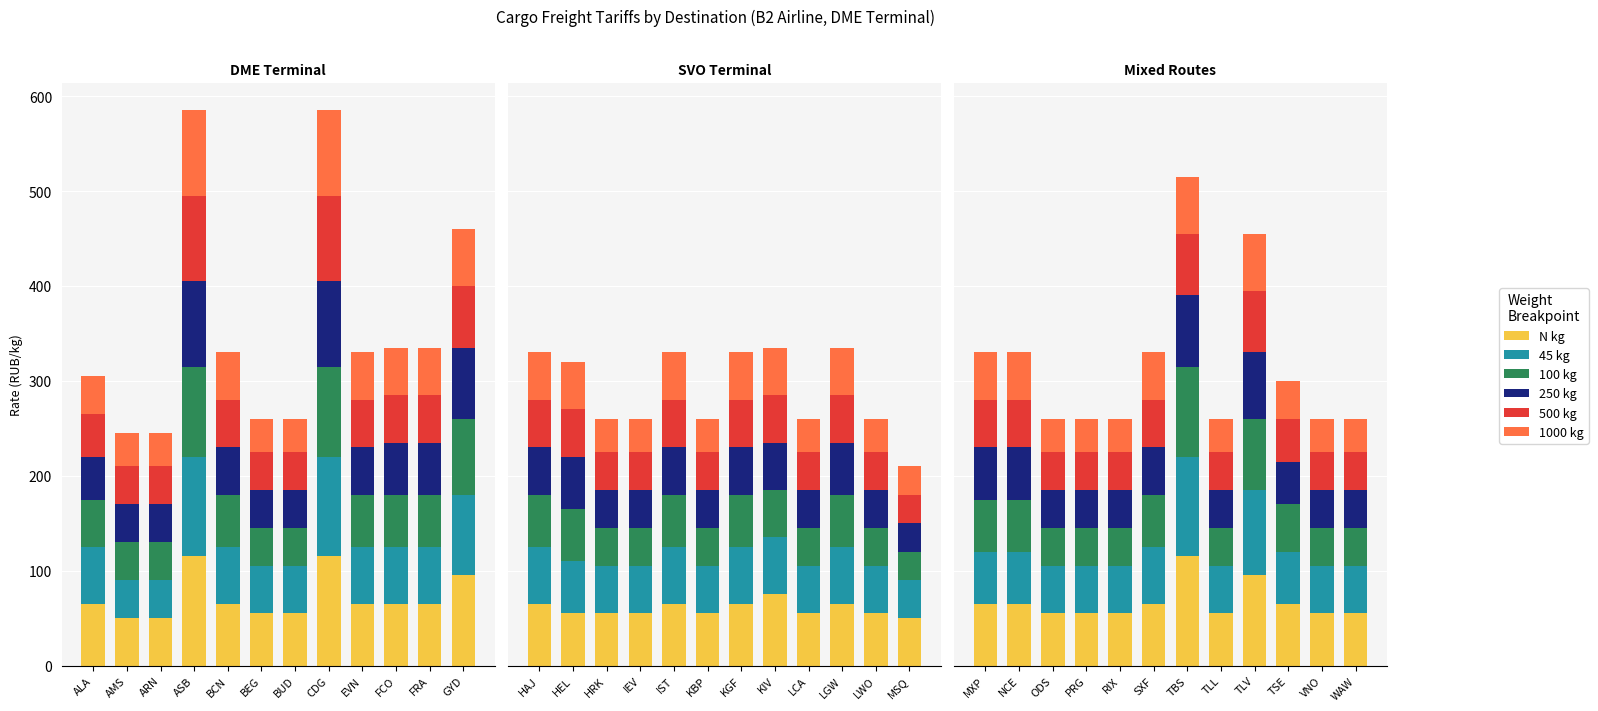

What is the sum of the N kg values at TBS and PRG?

170